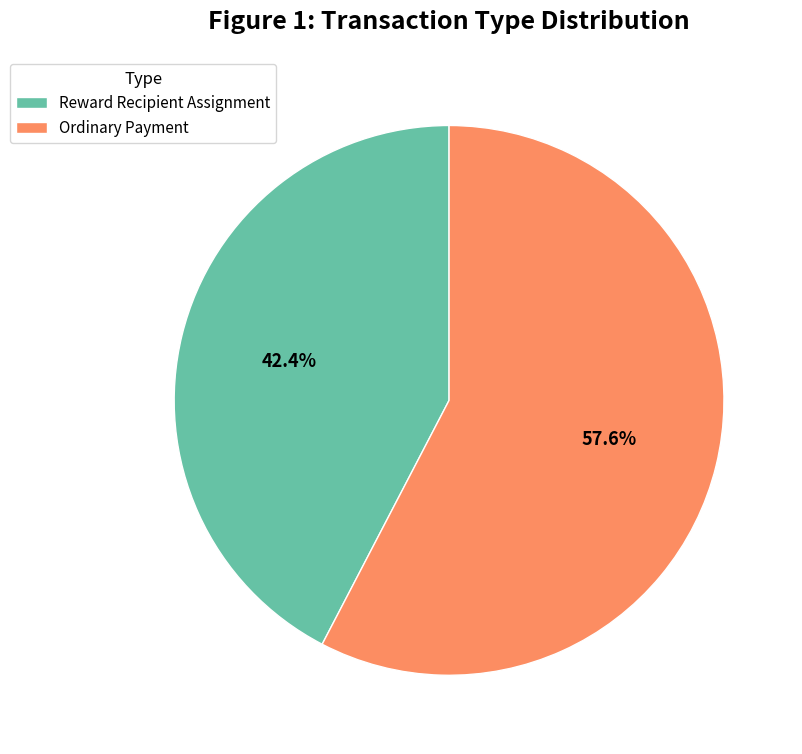

What is the smallest slice in the pie chart?

Reward Recipient Assignment